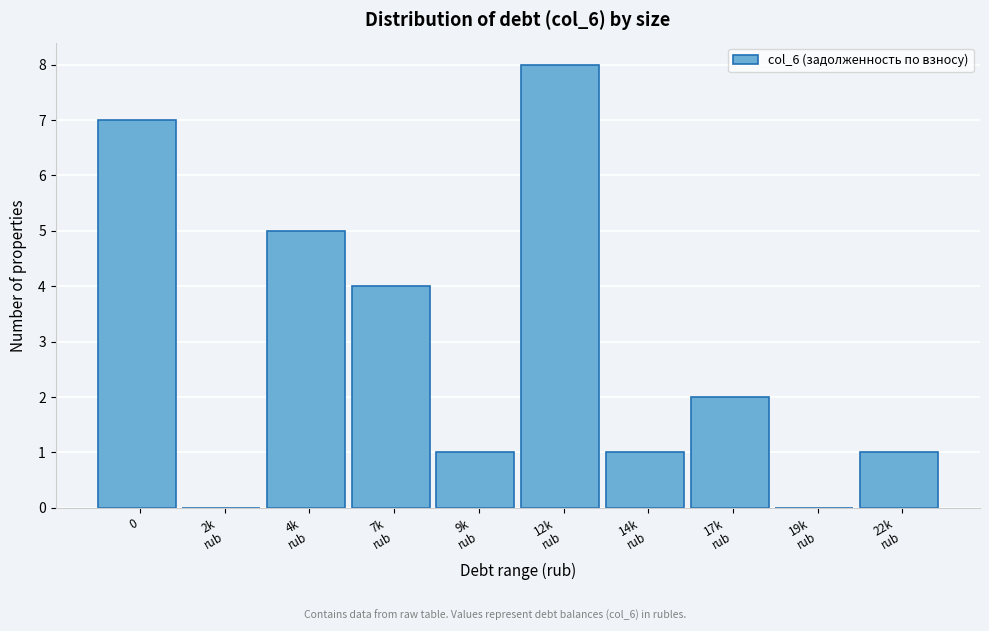

What is the maximum value shown in the chart?

8